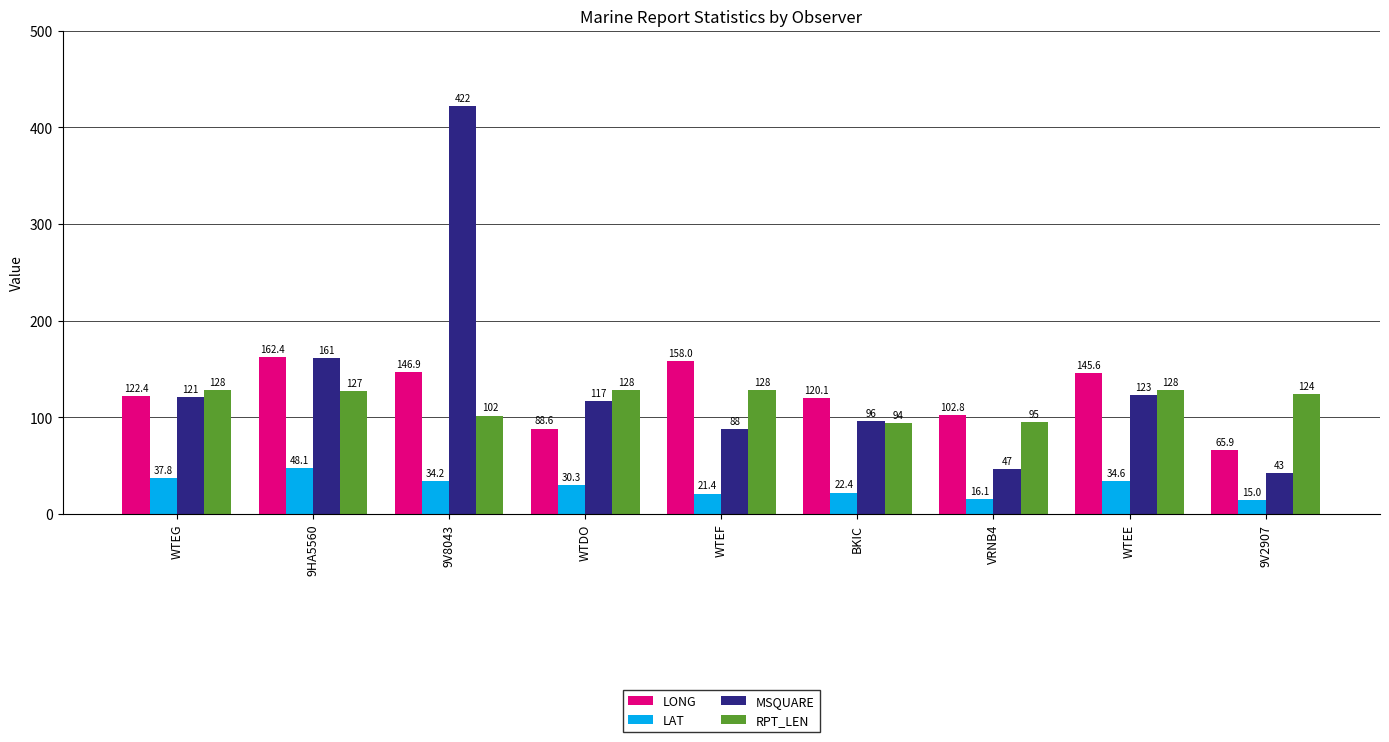

Which label corresponds to the smallest value in the chart?

9V2907